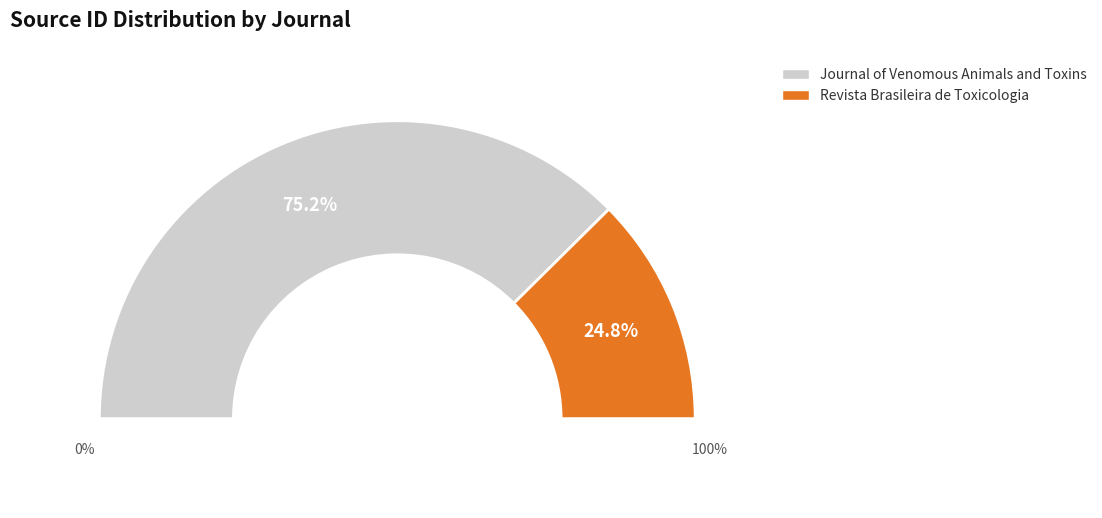

Rank the categories by value from lowest to highest.

Revista Brasileira de Toxicologia, Journal of Venomous Animals and Toxins